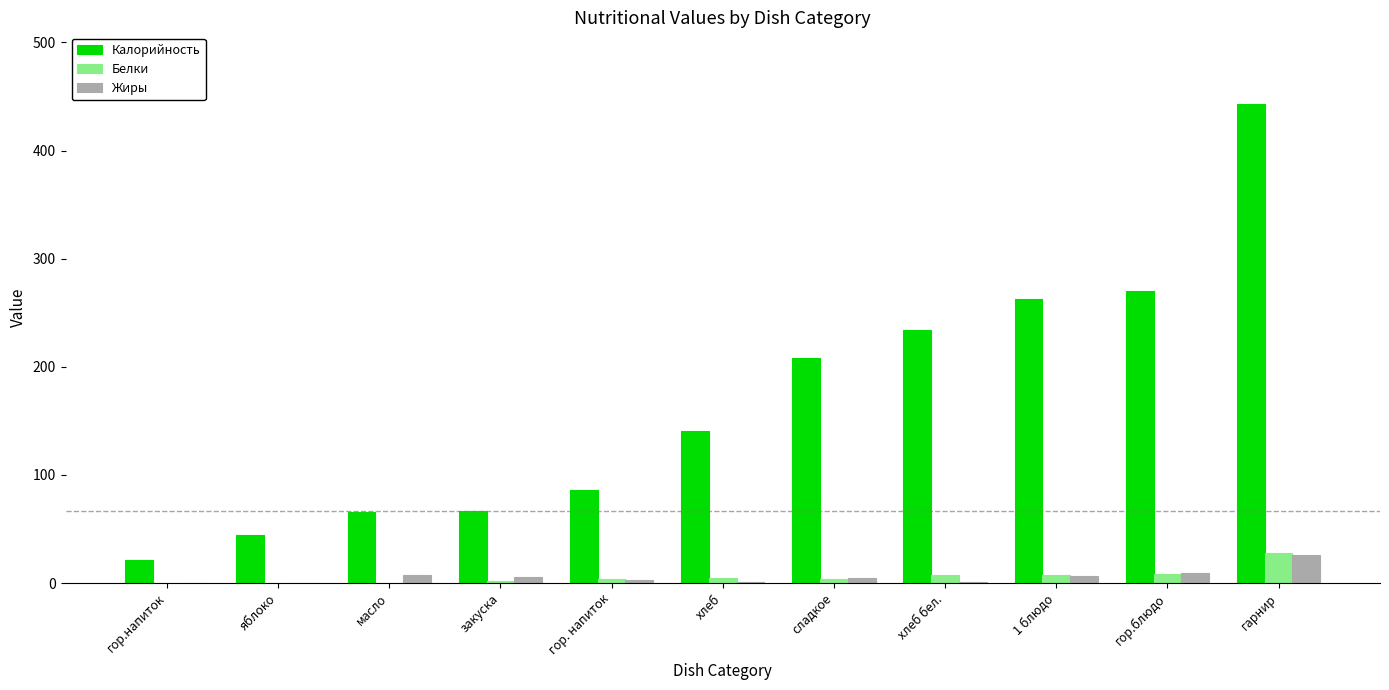

What is the difference between the Жиры values at хлеб and гор. напиток?

2.4